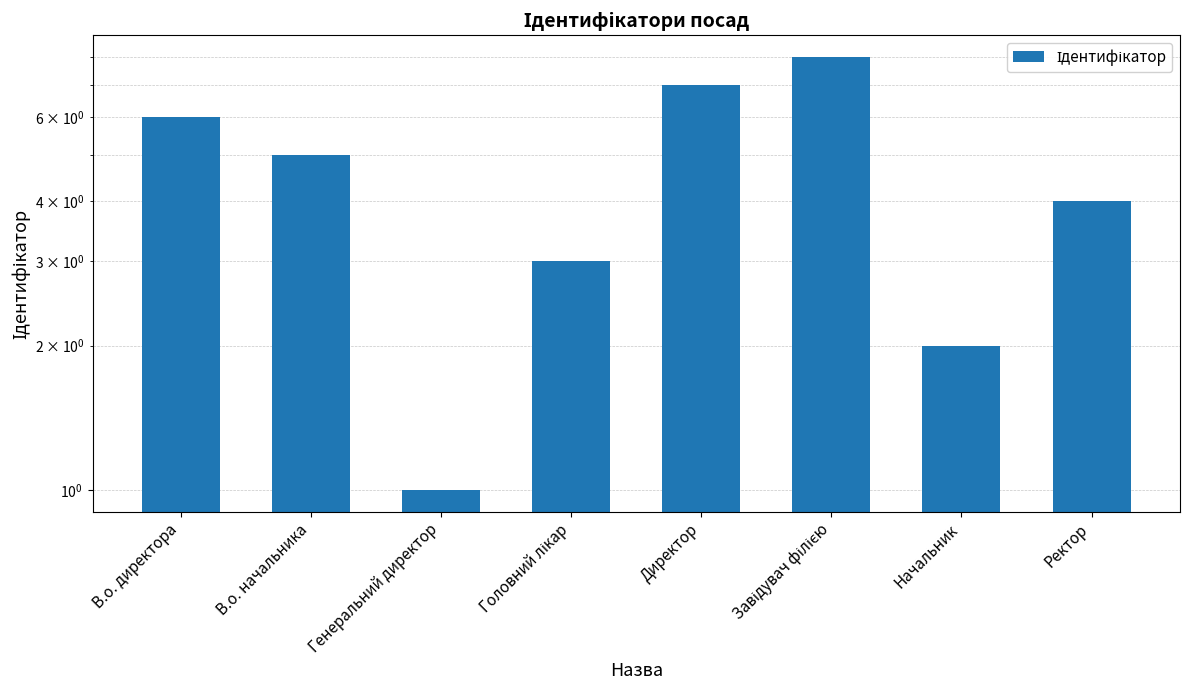

The chart shows a value of 1 at Генеральний директор. True or false?

True